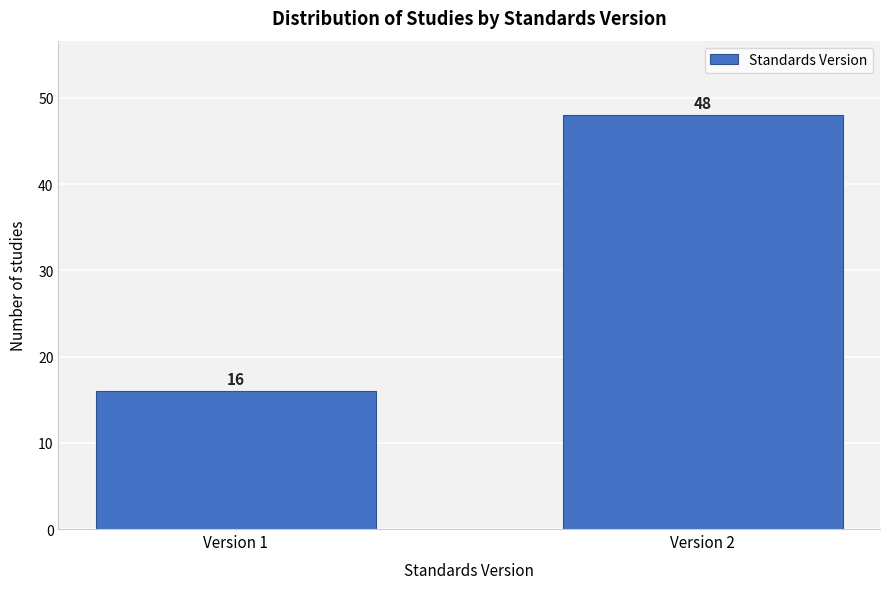

Reading left to right, what are all the values shown in this chart?

16	48